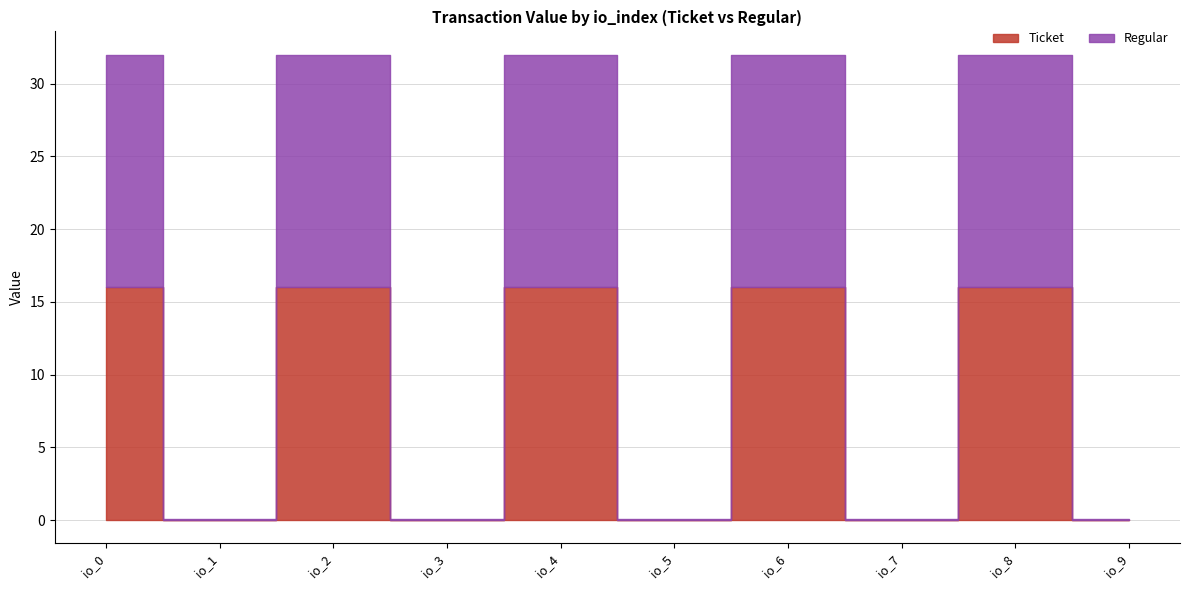

Rank the categories by Ticket value from lowest to highest.

1679355318_1, 1679355318_3, 1679355318_5, 1679355318_7, 1679355318_9, 1679355318_0, 1679355318_2, 1679355318_4, 1679355318_6, 1679355318_8